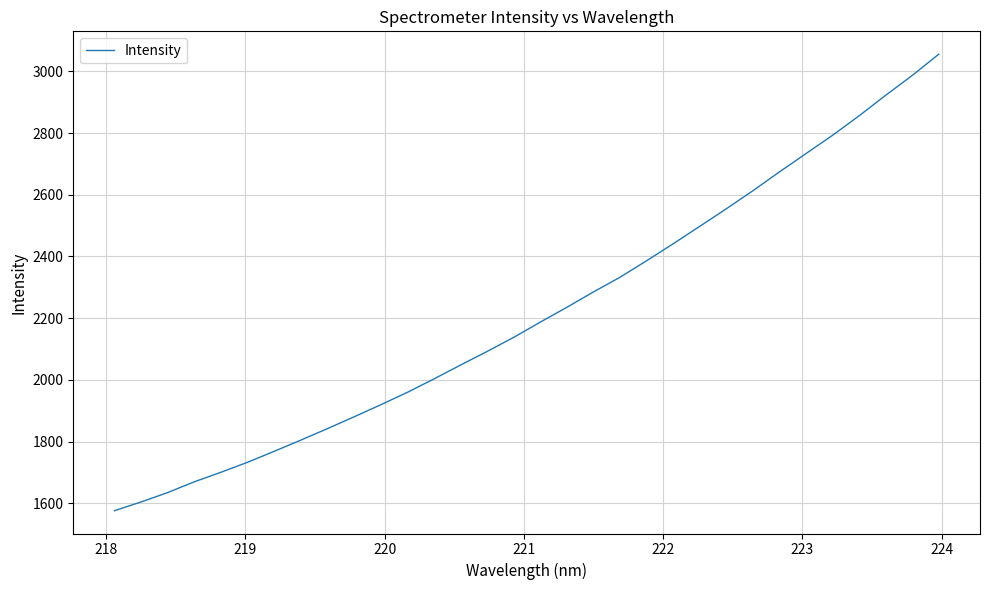

What is the minimum value shown in the chart?

1576.6